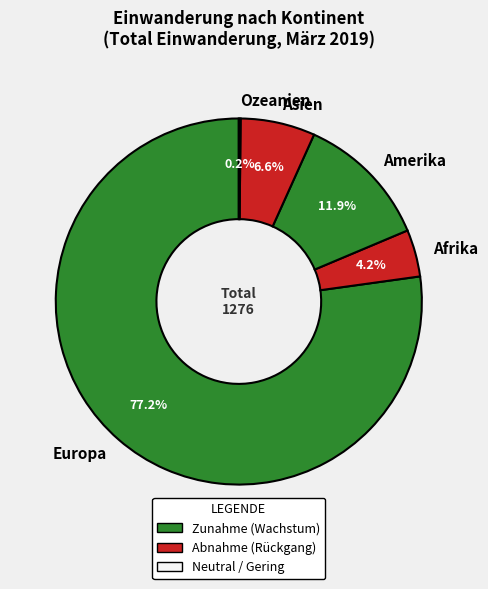

Is the sum of Europa and Asien greater than half?

Yes